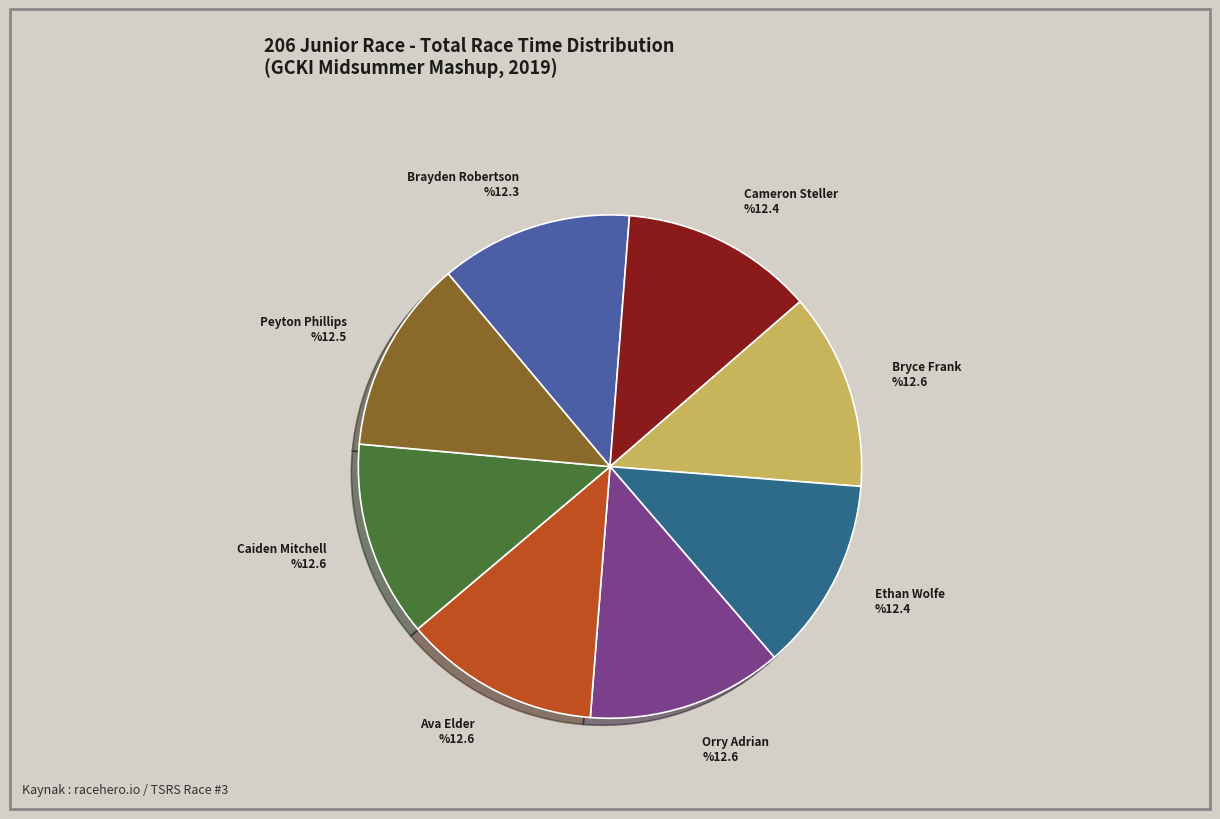

True or false: Bryce Frank accounts for 13% of the total.

True